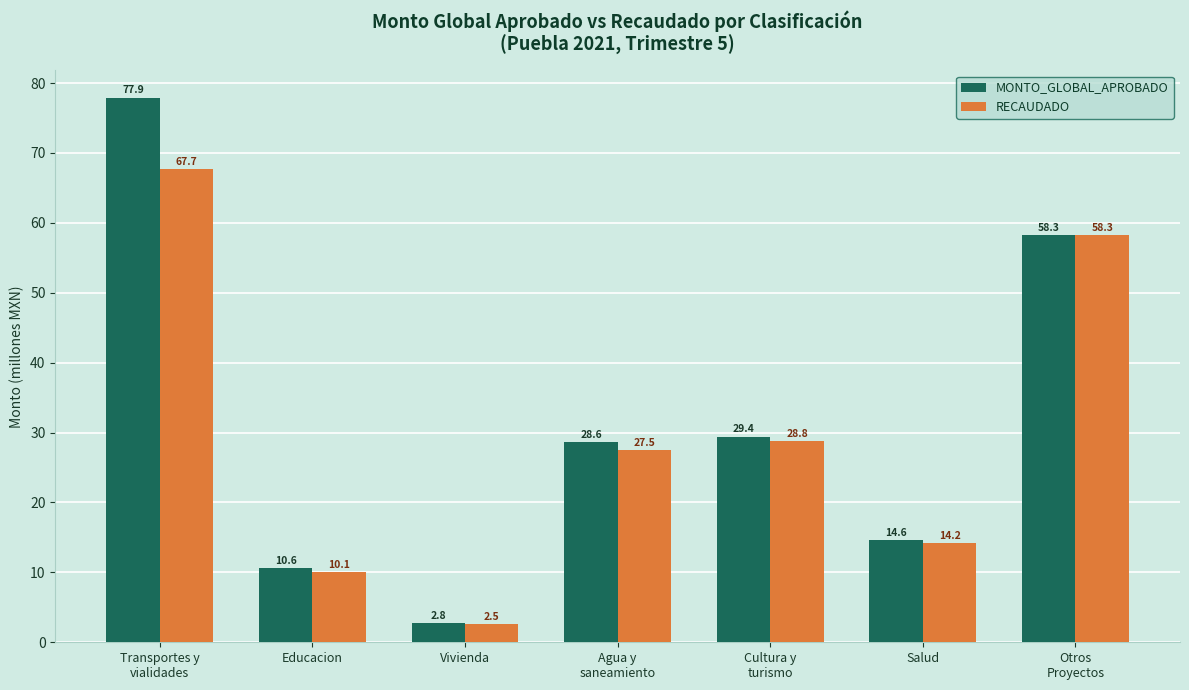

How many groups of bars are there?

7